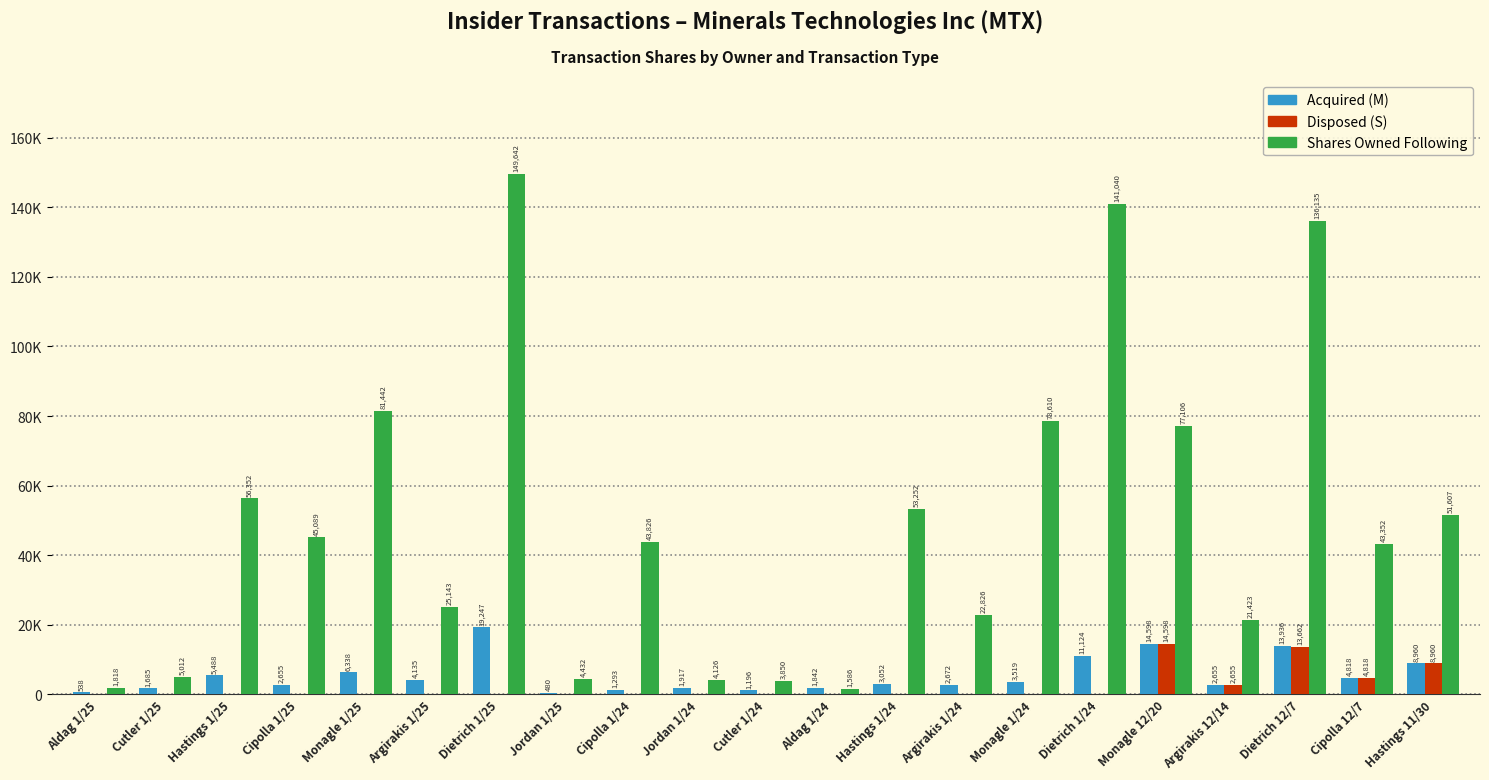

Which series changed the most between Cipolla 1/25 and Hastings 11/30?

Disposed (S)